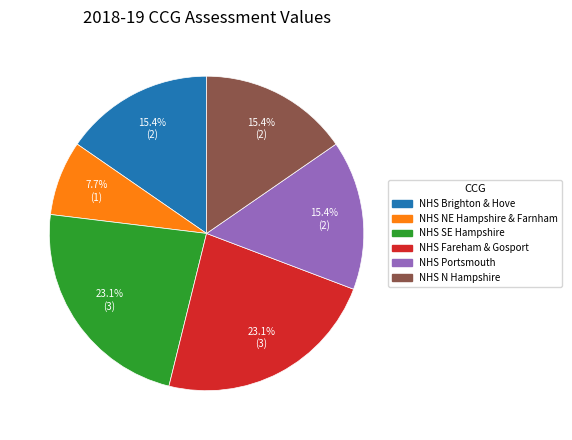

To the nearest percent, what is the difference between the largest and smallest slice percentages?

15%